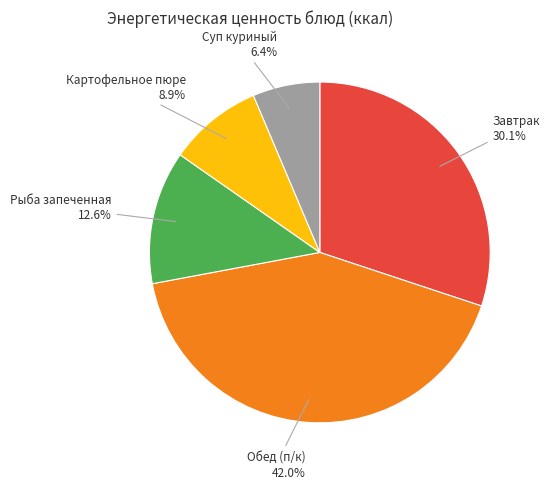

Rank the categories by value from lowest to highest.

Суп куриный, Картофельное пюре, Рыба запеченная, Завтрак, Обед (п/к)